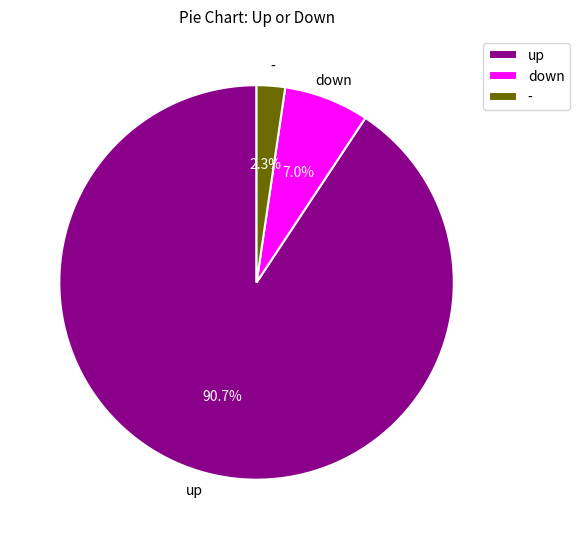

To the nearest percent, what is the difference between the - and down slice percentages?

5%